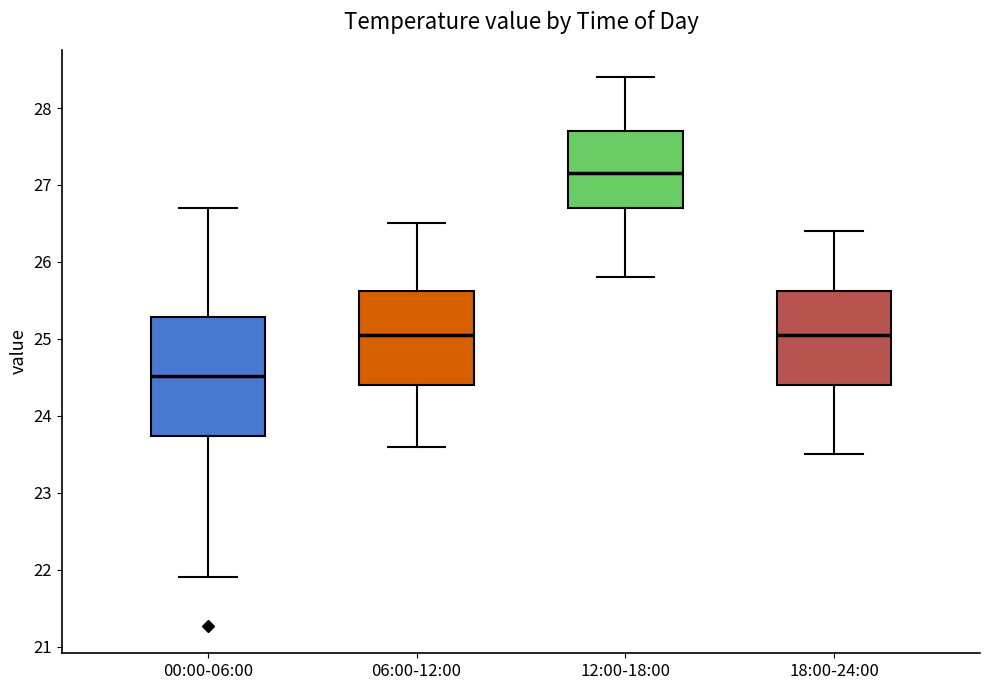

Which box's median line is the lowest?

00:00-06:00